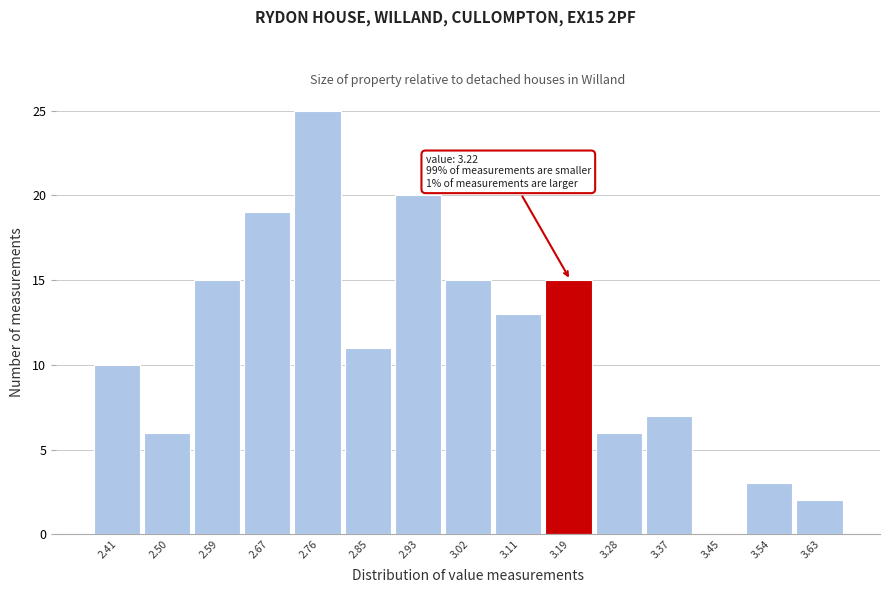

Which range on the x-axis has the tallest bar?

2.72 to 2.80